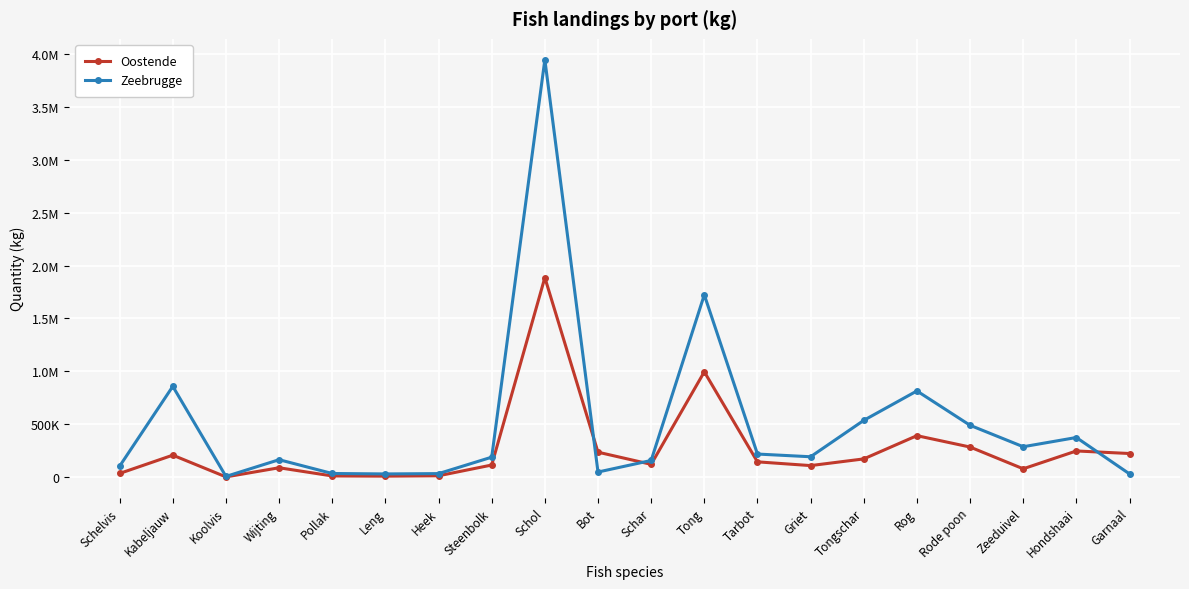

What are all the series names shown in the legend?

Oostende, Zeebrugge